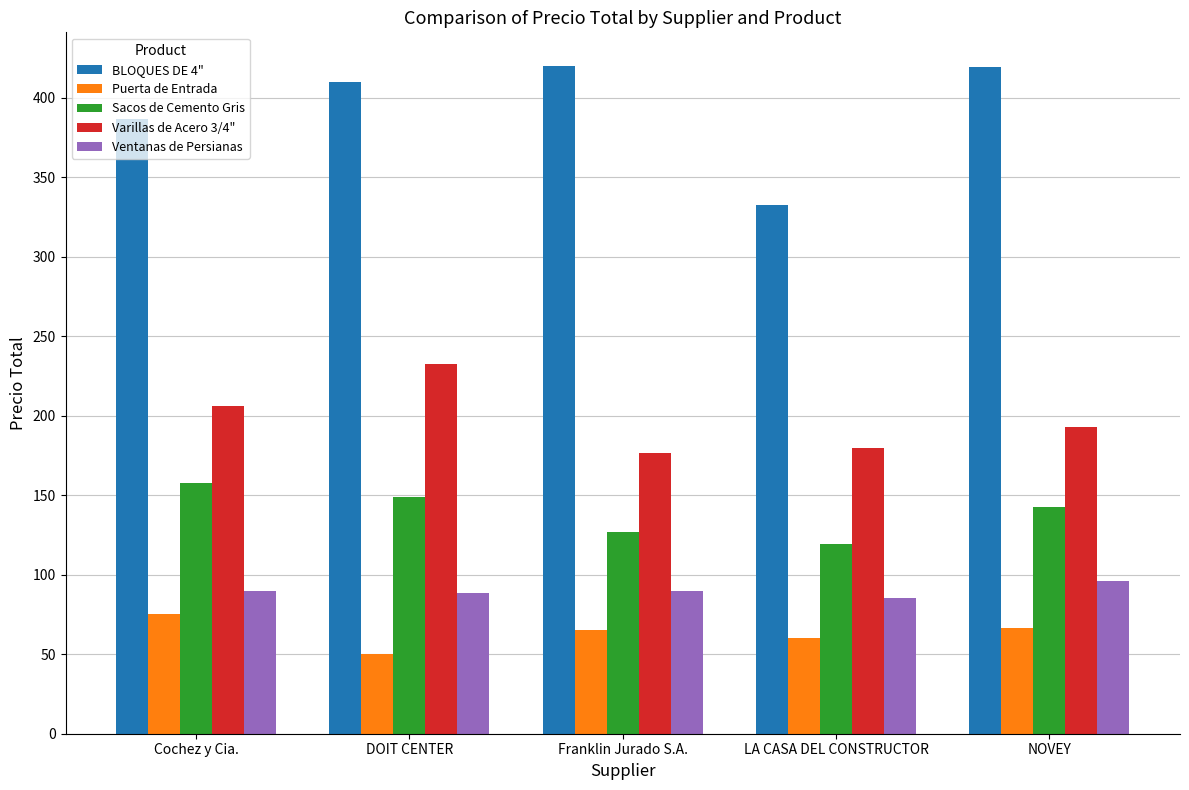

What is the label of the 4th bar from the right?

DOIT CENTER